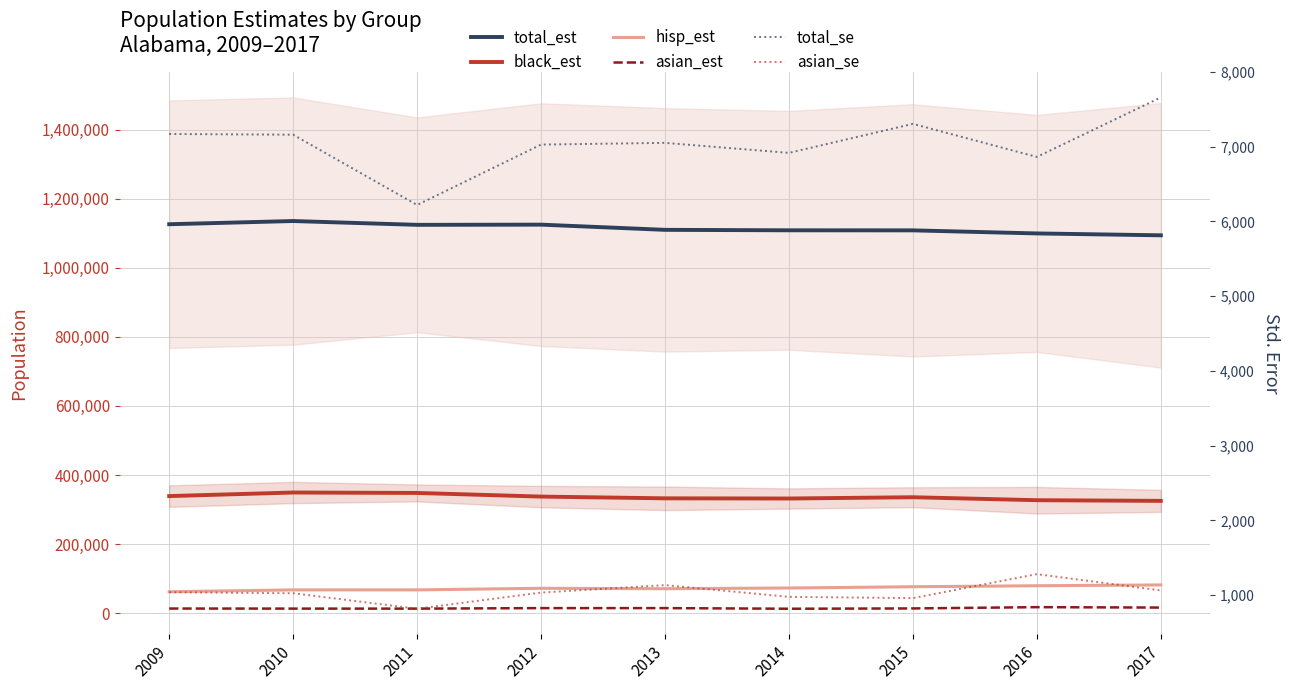

Is it true that asian_se equals 1389 at 2014?

False